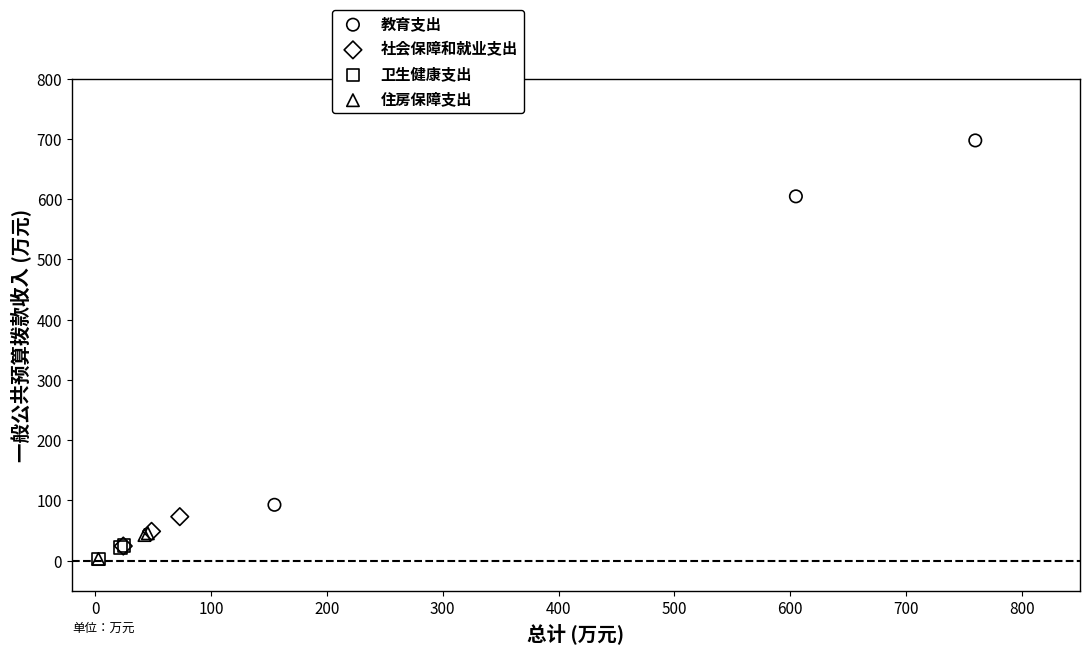

What are all the series names shown in the legend?

教育支出, 社会保障和就业支出, 卫生健康支出, 住房保障支出